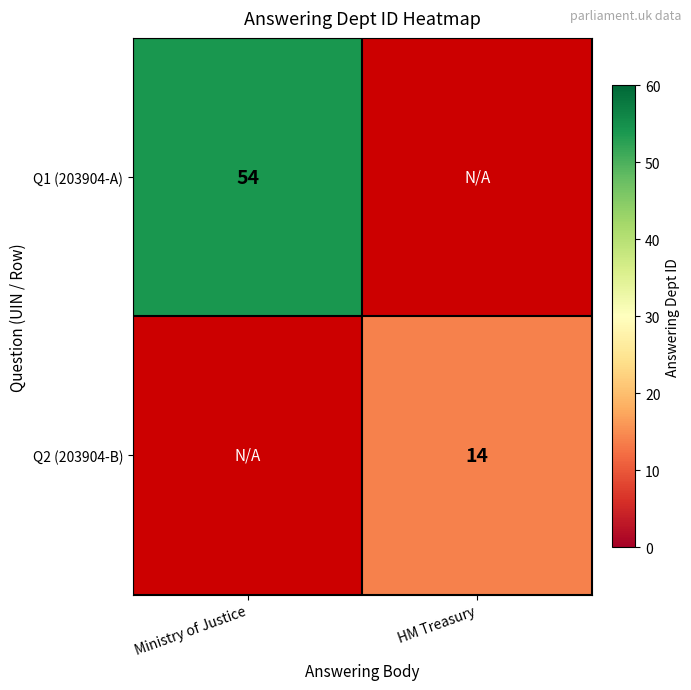

Is the value of Q2 (203904-B) at HM Treasury greater than the value of Q1 (203904-A) at Ministry of Justice?

No